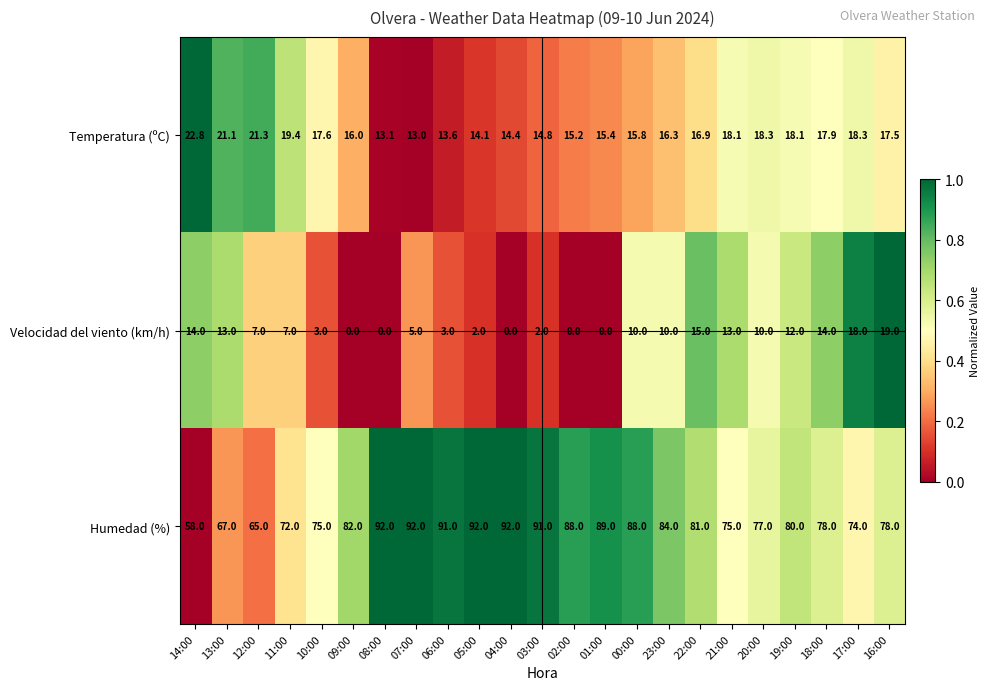

What is the difference between the Temperatura (ºC) values at 00:00 and 01:00?

0.4